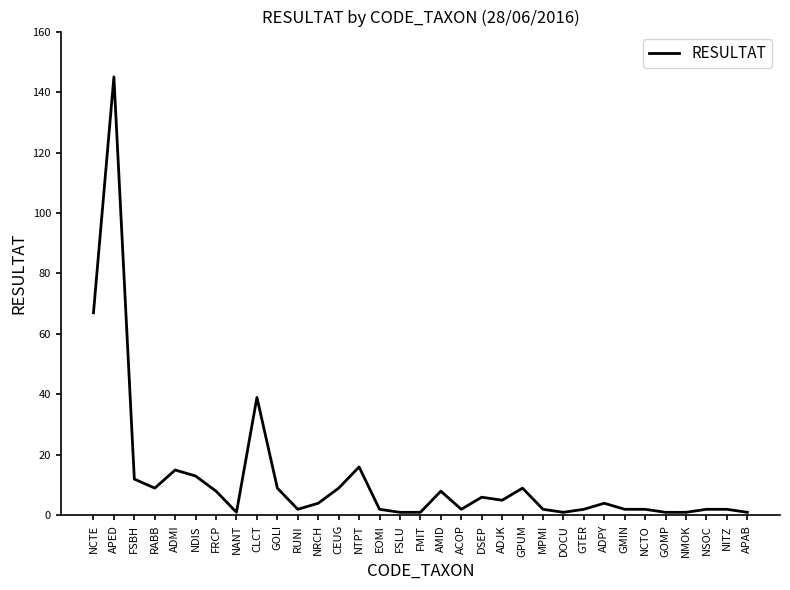

What is the difference between the maximum and minimum values?

144